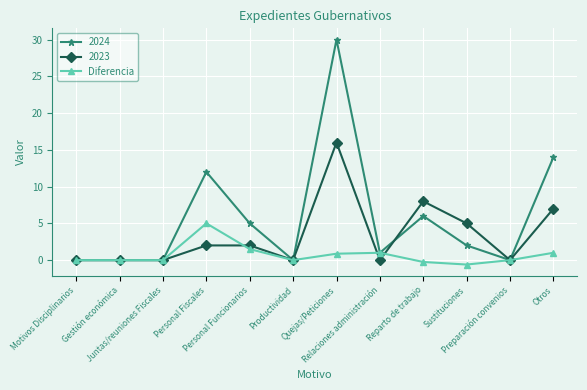

Does the chart have visible grid lines?

Yes